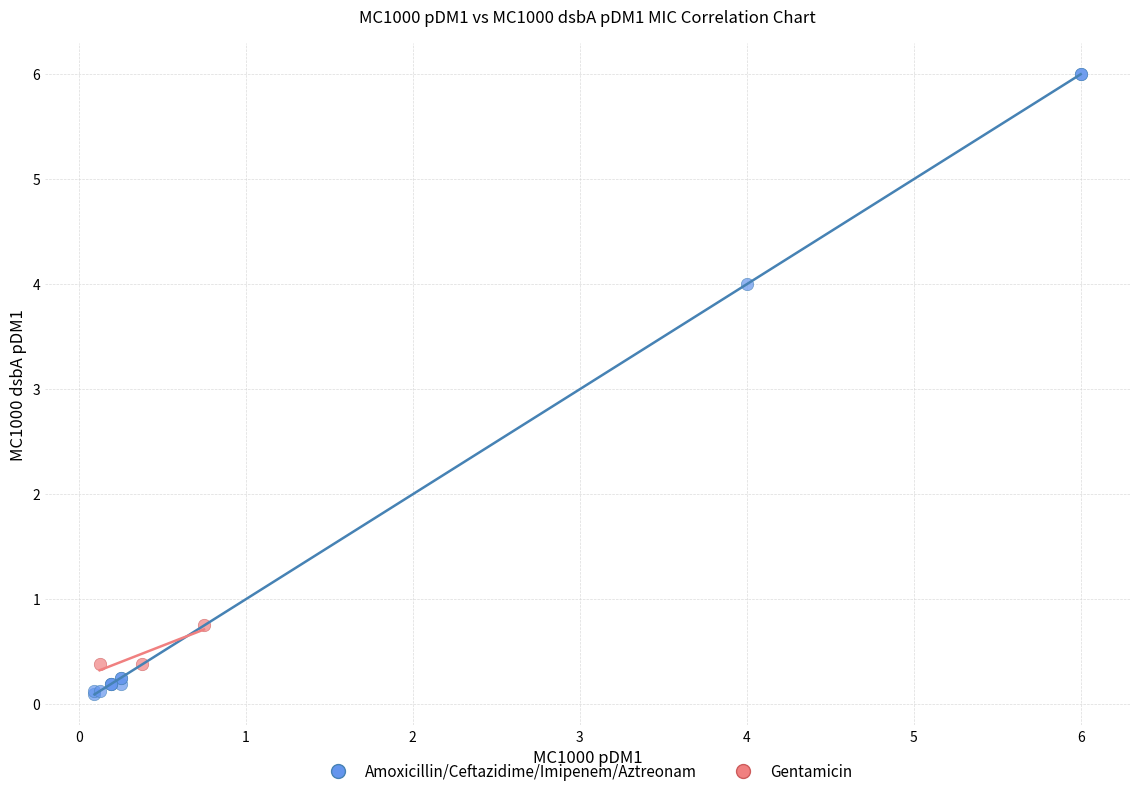

Which series has the widest spread of Y values?

Amoxicillin/Ceftazidime/Imipenem/Aztreonam